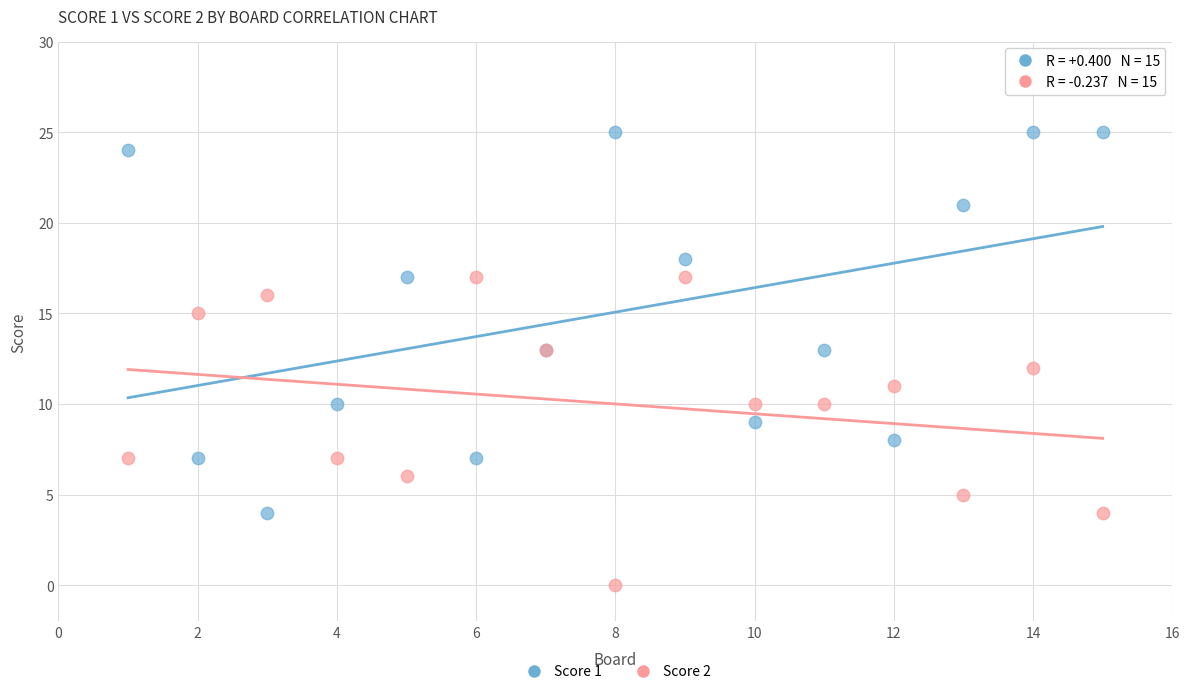

What are all the series names shown in the legend?

Score 1, Score 2